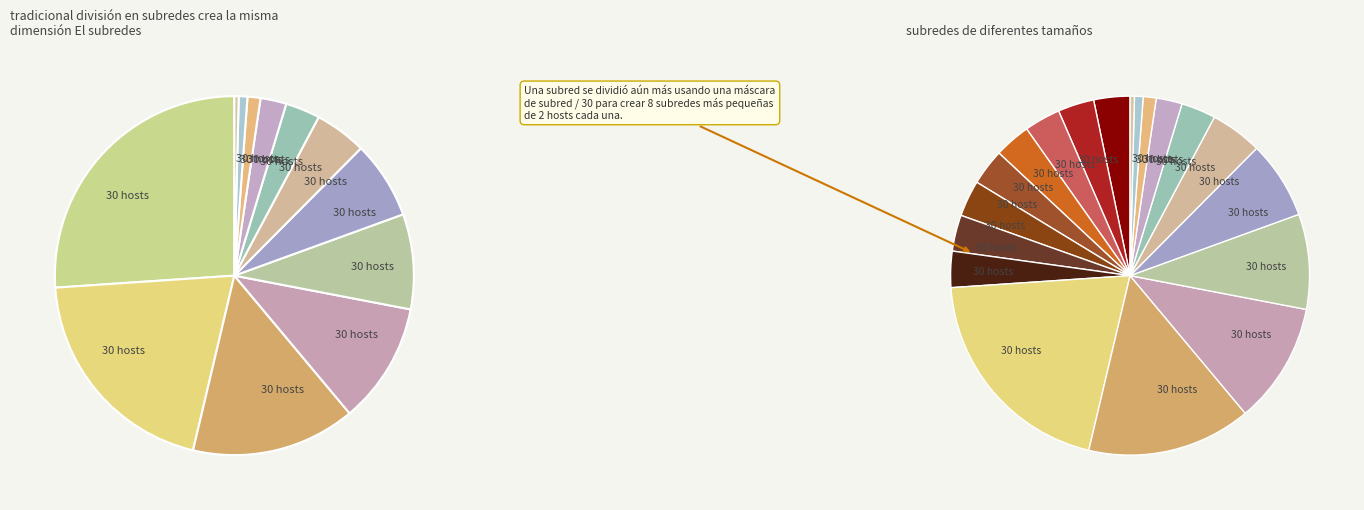

How many segments does this pie chart have?

12